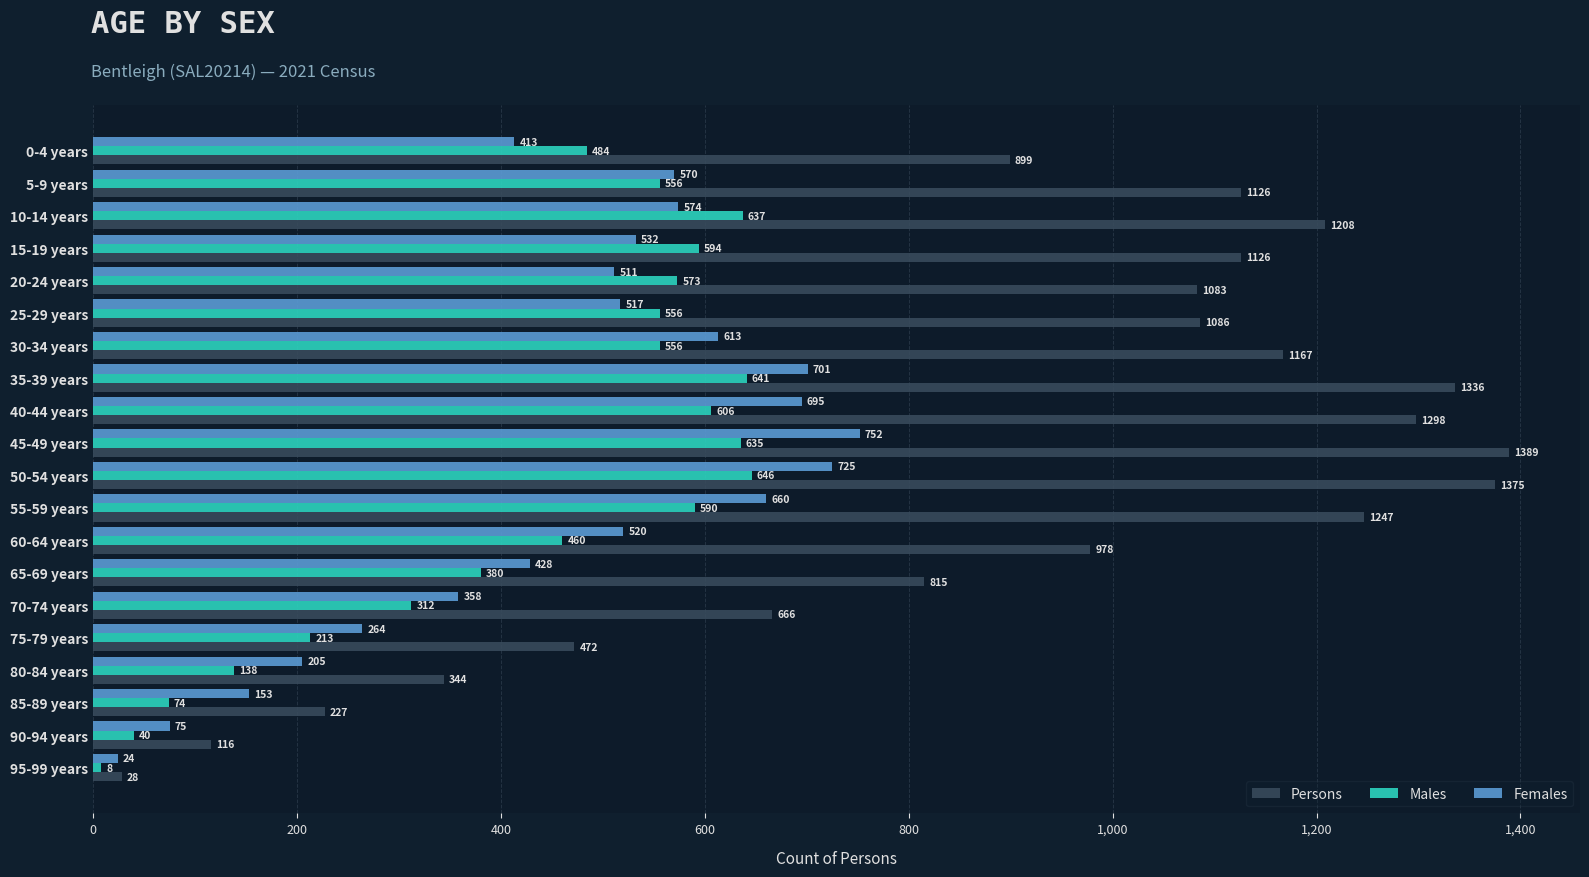

What is the maximum value for Persons?

1389